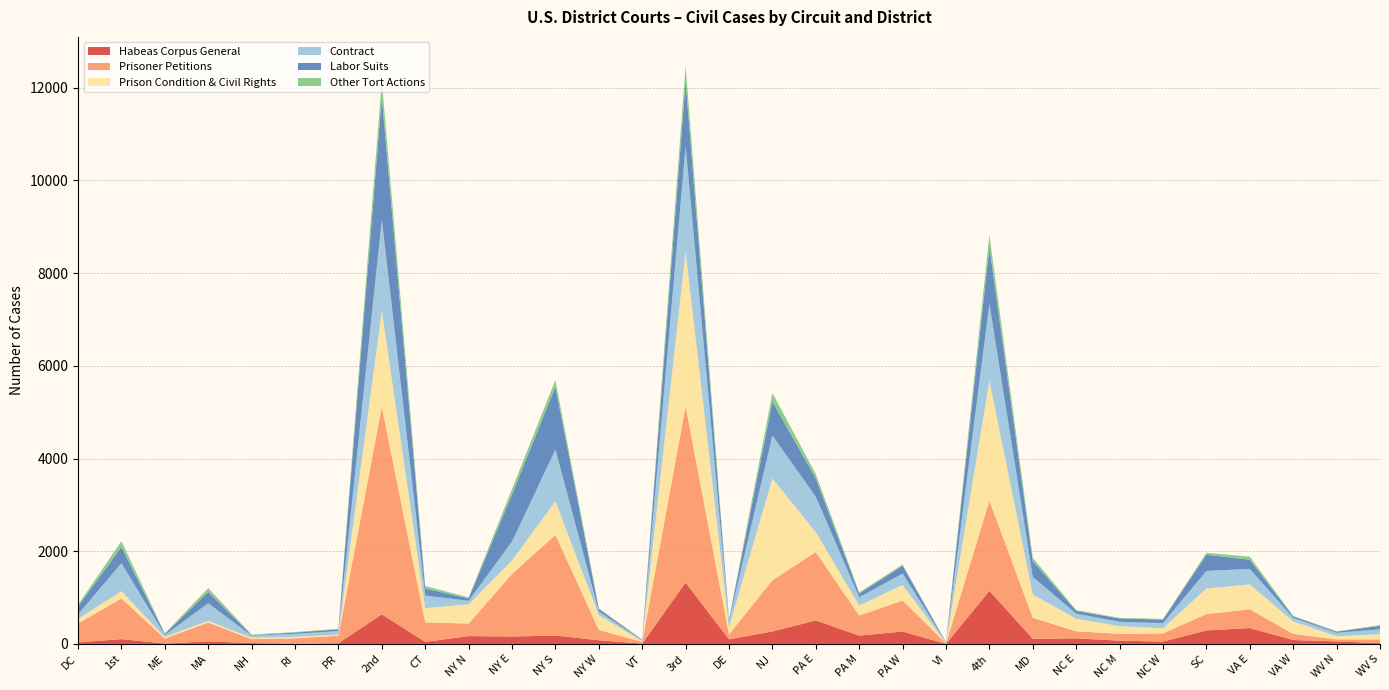

Reading right to left, what are all the values shown in this chart?

Habeas Corpus General: WV S=18	WV N=55	VA W=85	VA E=343	SC=292	NC W=50	NC M=72	NC E=119	MD=112	4th=1146	VI=1	PA W=268	PA M=179	PA E=507	NJ=270	DE=99	3rd=1324	VT=7	NY W=79	NY S=181	NY E=160	NY N=169	CT=44	2nd=640	PR=15	RI=6	NH=19	MA=55	ME=9	1st=104	DC=33
Prisoner Petitions: WV S=80	WV N=42	VA W=133	VA E=405	SC=353	NC W=177	NC M=147	NC E=154	MD=452	4th=1943	VI=15	PA W=670	PA M=434	PA E=1477	NJ=1104	DE=108	3rd=3808	VT=37	NY W=224	NY S=2173	NY E=1350	NY N=271	CT=421	2nd=4476	PR=163	RI=116	NH=85	MA=406	ME=108	1st=878	DC=409
Prison Condition & Civil Rights: WV S=112	WV N=70	VA W=269	VA E=536	SC=551	NC W=113	NC M=165	NC E=272	MD=503	4th=2591	VI=2	PA W=334	PA M=217	PA E=428	NJ=2196	DE=154	3rd=3331	VT=13	NY W=321	NY S=723	NY E=293	NY N=414	CT=308	2nd=2072	PR=26	RI=30	NH=29	MA=38	ME=33	1st=156	DC=100
Contract: WV S=107	WV N=72	VA W=75	VA E=335	SC=379	NC W=110	NC M=94	NC E=109	MD=379	4th=1660	VI=18	PA W=247	PA M=177	PA E=764	NJ=928	DE=139	3rd=2273	VT=19	NY W=77	NY S=1119	NY E=406	NY N=76	CT=273	2nd=1970	PR=74	RI=66	NH=45	MA=380	ME=41	1st=606	DC=97
Labor Suits: WV S=73	WV N=26	VA W=31	VA E=198	SC=350	NC W=74	NC M=74	NC E=56	MD=340	4th=1222	VI=4	PA W=171	PA M=78	PA E=394	NJ=729	DE=21	3rd=1397	VT=12	NY W=55	NY S=1354	NY E=1016	NY N=52	CT=150	2nd=2639	PR=37	RI=29	NH=10	MA=244	ME=25	1st=345	DC=171
Other Tort Actions: WV S=16	WV N=7	VA W=13	VA E=65	SC=41	NC W=16	NC M=9	NC E=22	MD=71	4th=260	VI=1	PA W=22	PA M=29	PA E=93	NJ=188	DE=8	3rd=341	VT=8	NY W=13	NY S=145	NY E=117	NY N=24	CT=53	2nd=360	PR=13	RI=10	NH=14	MA=80	ME=11	1st=128	DC=34